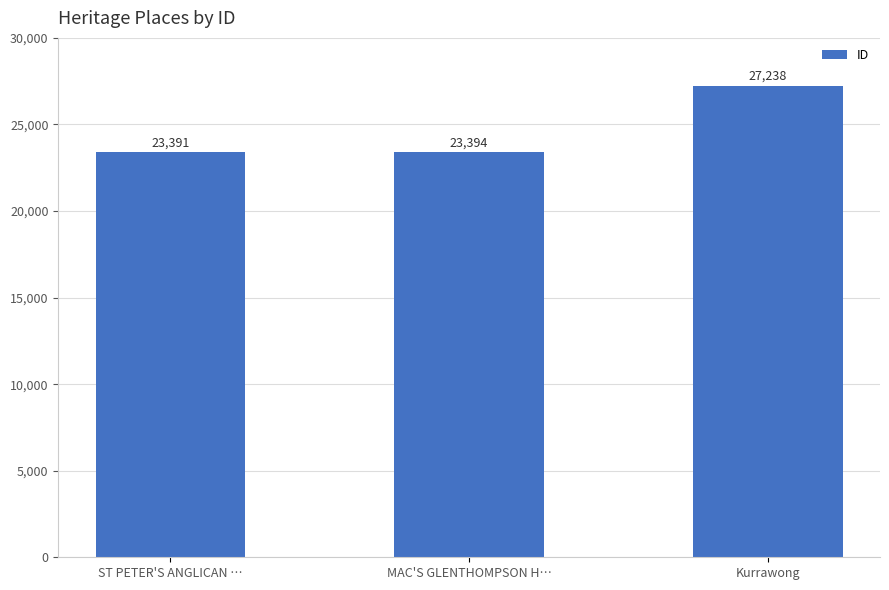

What is the difference between the maximum and minimum values?

3847